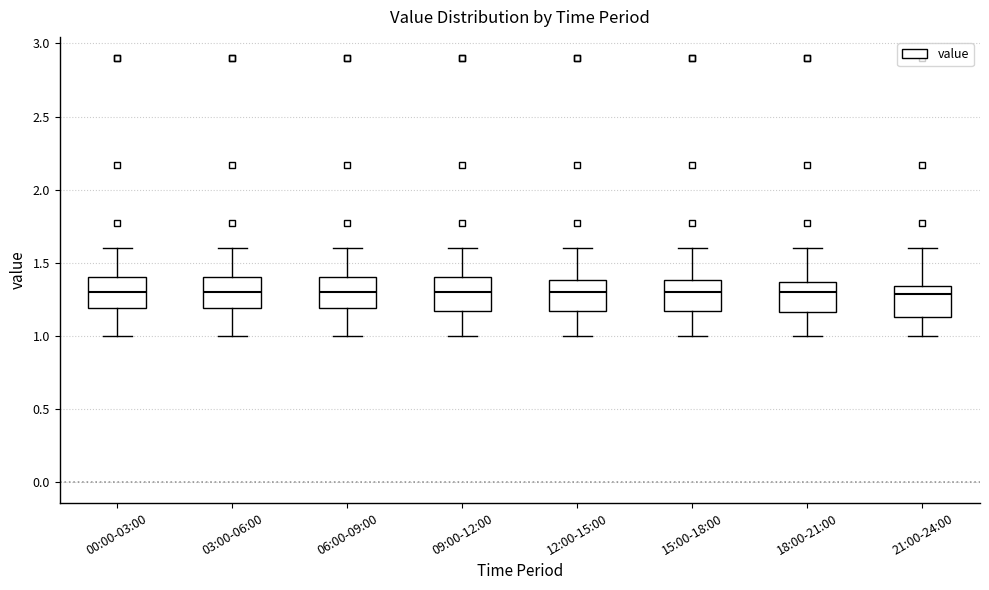

Reading left to right, read every box against the y-axis: the position of its median line, the range the box covers, and the ends of its whiskers. The values are not printed on the chart, so give them approximately, as read against the axis.

00:00-03:00: median 1.30, box 1.20 to 1.40, whiskers 1.00 to 1.60
03:00-06:00: median 1.30, box 1.20 to 1.40, whiskers 1.00 to 1.60
06:00-09:00: median 1.30, box 1.20 to 1.40, whiskers 1.00 to 1.60
09:00-12:00: median 1.30, box 1.15 to 1.40, whiskers 1.00 to 1.60
12:00-15:00: median 1.30, box 1.15 to 1.40, whiskers 1.00 to 1.60
15:00-18:00: median 1.30, box 1.15 to 1.40, whiskers 1.00 to 1.60
18:00-21:00: median 1.30, box 1.15 to 1.35, whiskers 1.00 to 1.60
21:00-24:00: median 1.30, box 1.15 to 1.35, whiskers 1.00 to 1.60